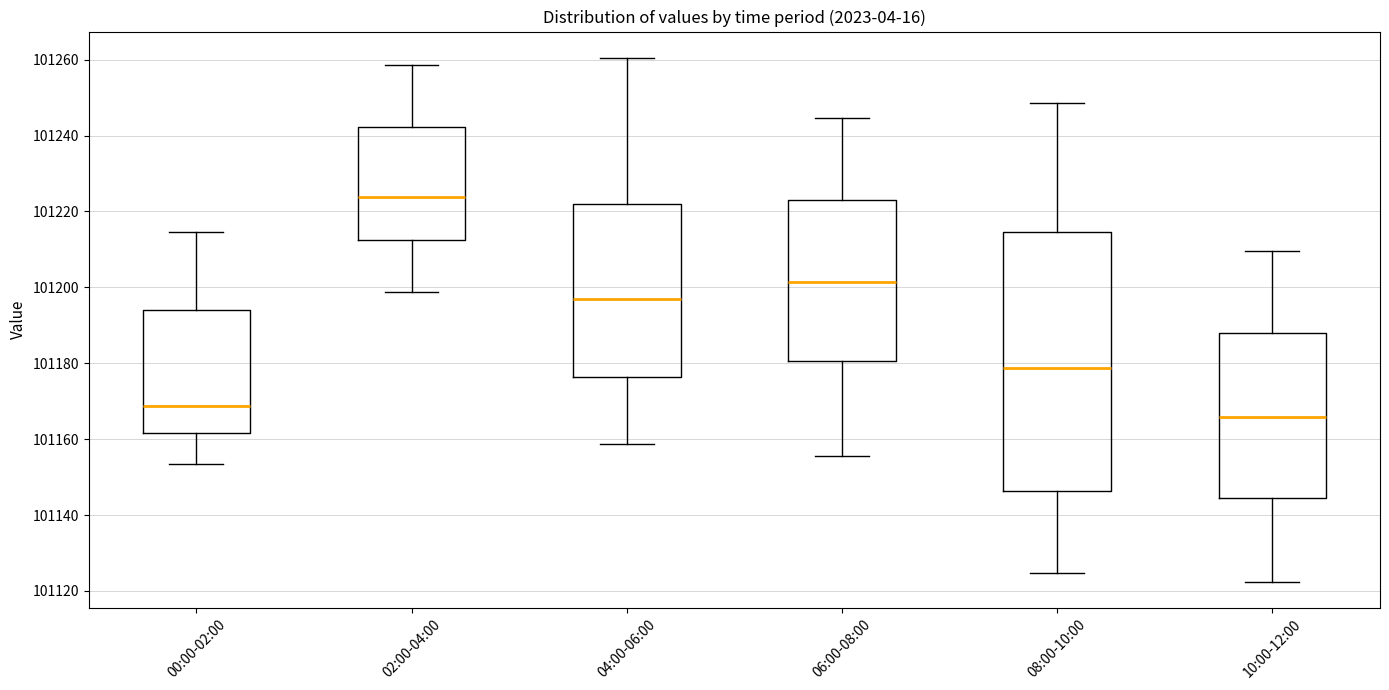

Comparing the boxes themselves (not the whiskers), which one is the tallest?

08:00-10:00